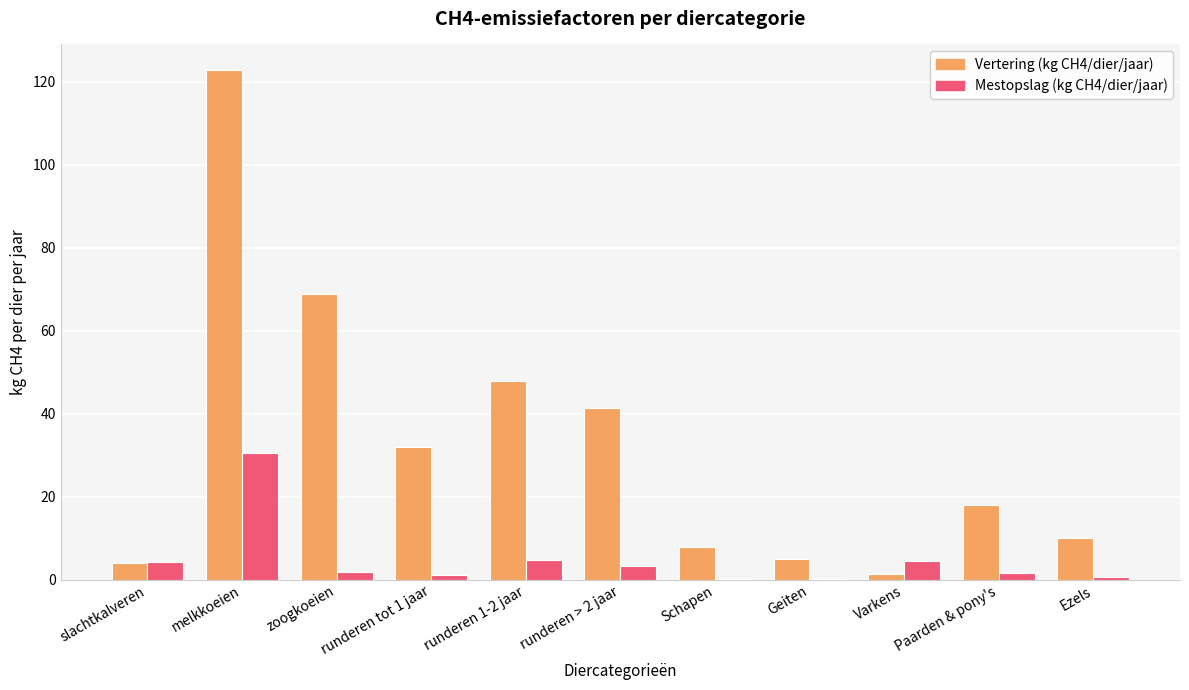

What is the sum of the Mestopslag (kg CH4/dier/jaar) values at runderen > 2 jaar and Paarden & pony's?

4.9